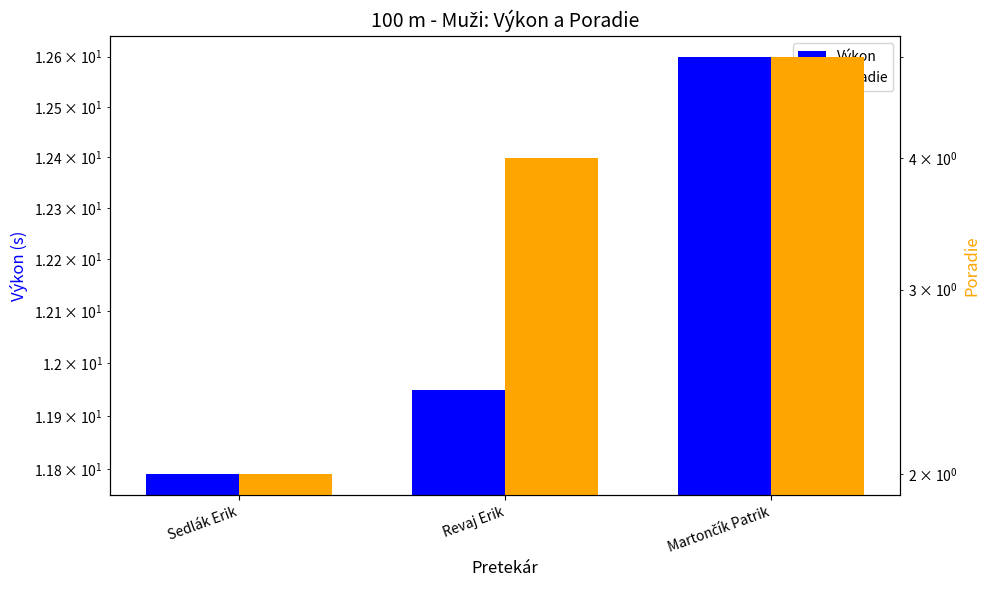

What is the difference between the highest and lowest values at Sedlák Erik?

9.8